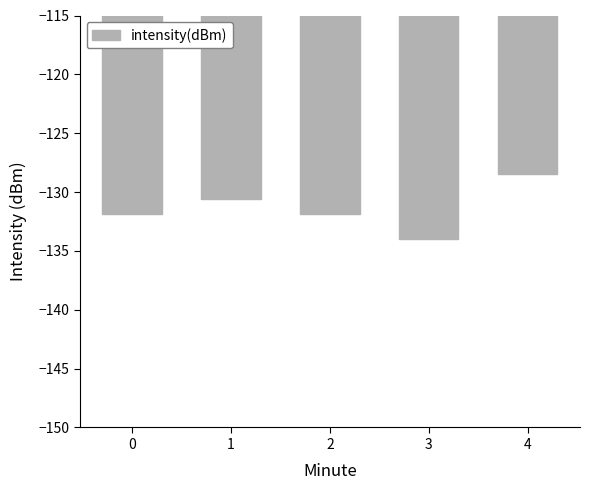

Where does the data first go above -131?

1